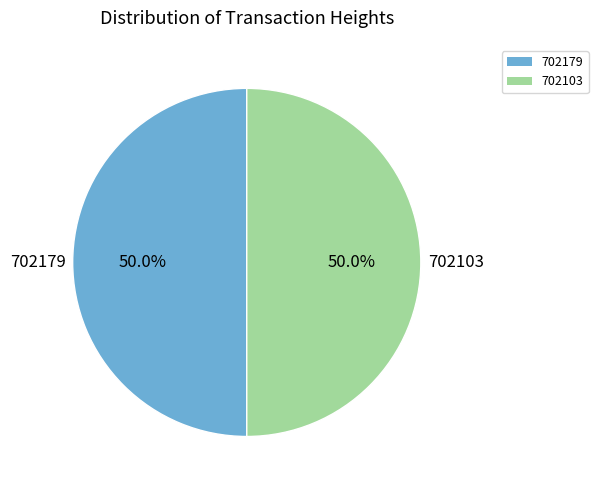

Approximately how many times larger is the value at 702103 compared to 702179?

1.0